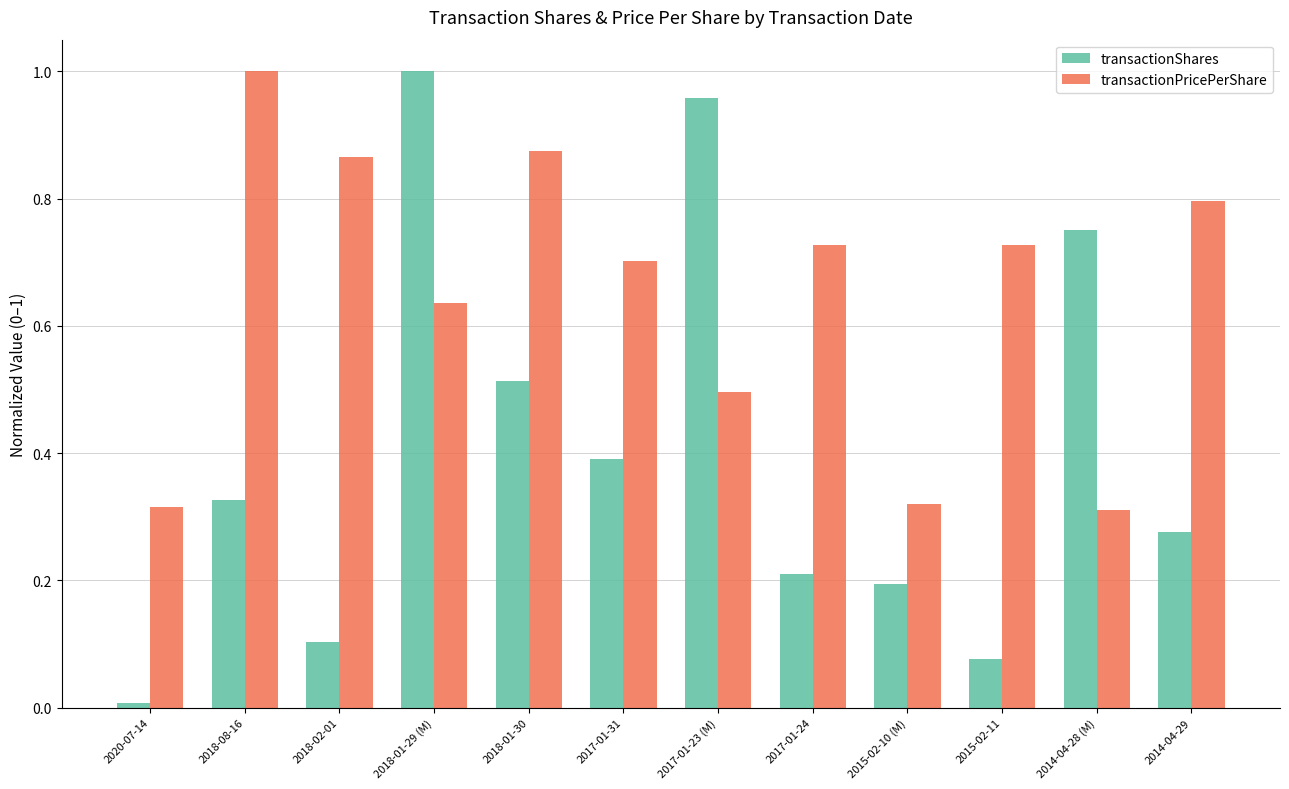

What is the difference between the transactionShares values at 2018-01-30 and 2017-01-23 (M)?

0.4